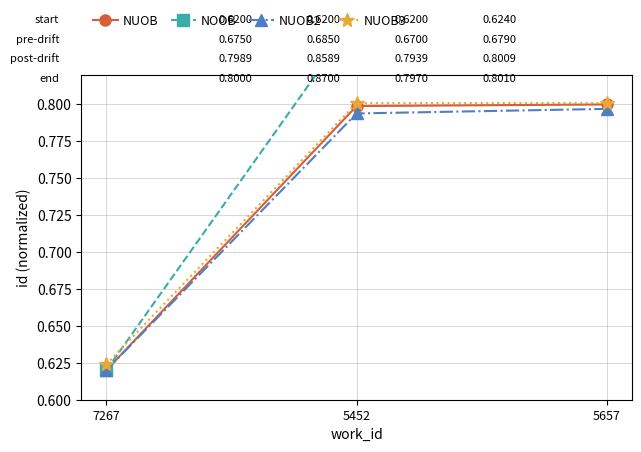

Count the NOOB values in the range 0 to 1.

3